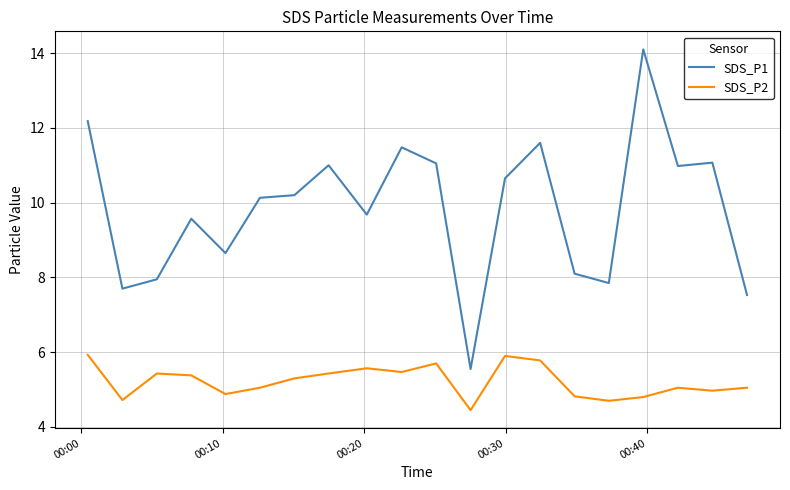

True or false: SDS_P1 and SDS_P2 cross at least once.

False